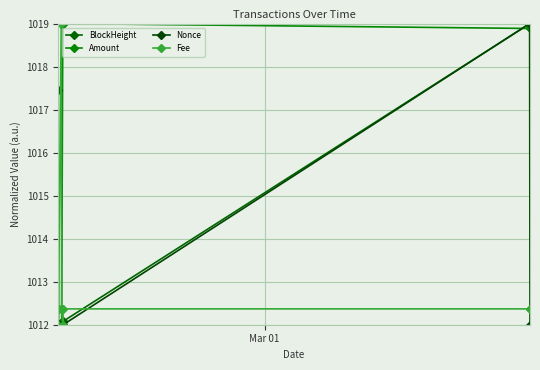

Reading left to right, transcribe all the data shown in this chart.

BlockHeight: 1012.0	1012.0	1012.0	1012.1	1012.1	1012.1	1019.0	1019.0
Amount: 1012.0	1012.0	1012.0	1012.0	1019.0	1019.0	1018.9	1018.9
Nonce: 1017.5	1012.0	1012.0	1012.0	1012.0	1012.0	1019.0	1012.0
Fee: 1012.0	1012.4	1019.0	1012.4	1012.0	1012.4	1012.4	1012.4